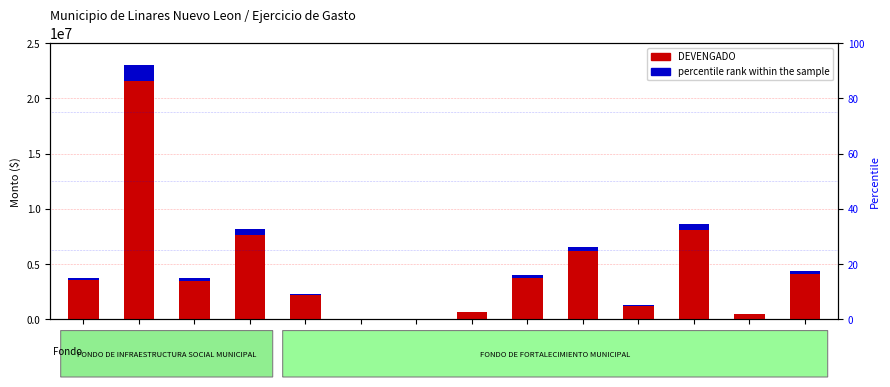

Between FAFM-445 and FAFM-541, which is larger?

FAFM-541